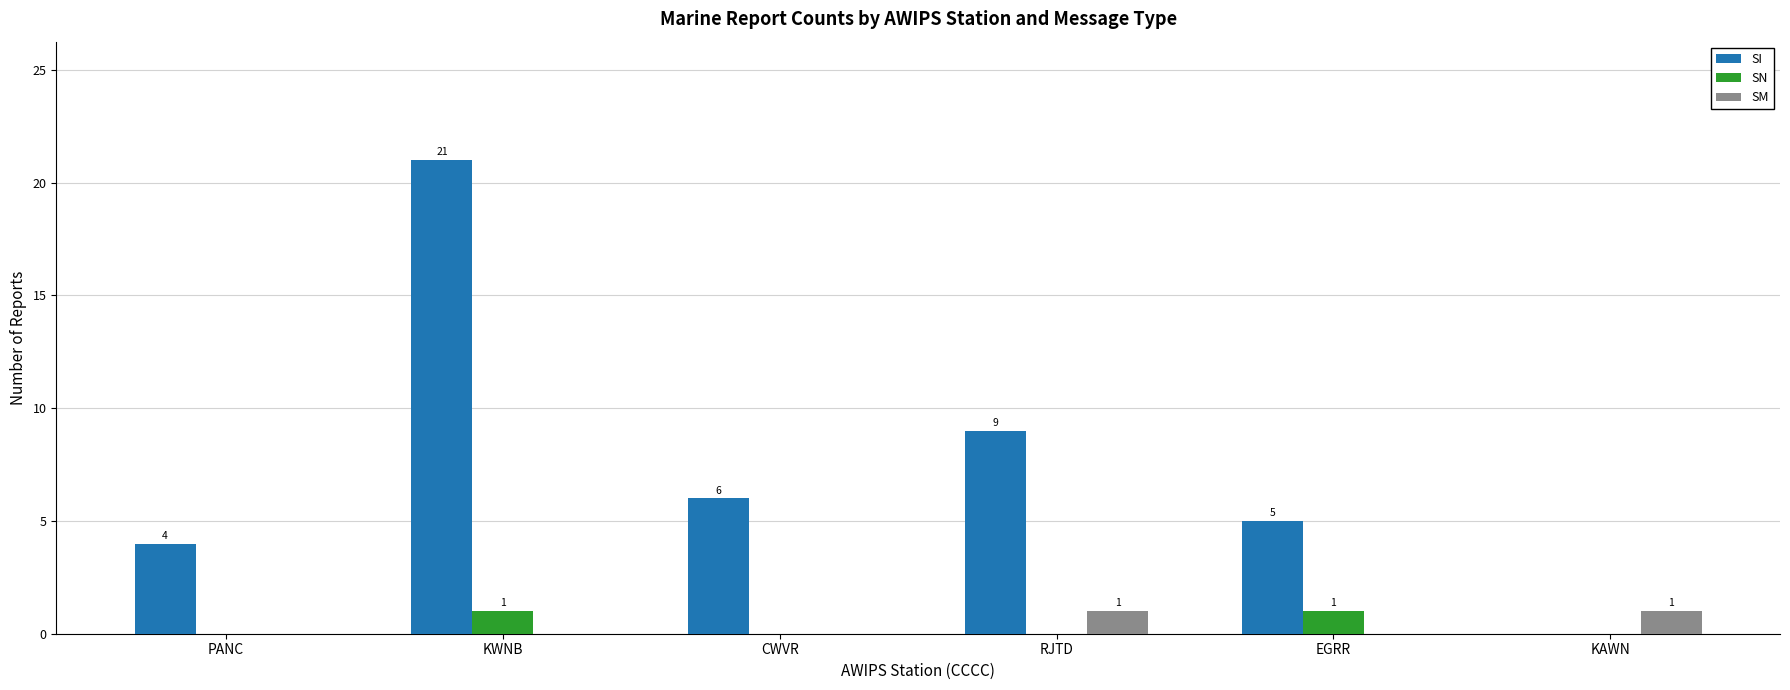

Reading left to right, transcribe all the data shown in this chart.

SI: PANC=4	KWNB=21	CWVR=6	RJTD=9	EGRR=5	KAWN=0
SN: PANC=0	KWNB=1	CWVR=0	RJTD=0	EGRR=1	KAWN=0
SM: PANC=0	KWNB=0	CWVR=0	RJTD=1	EGRR=0	KAWN=1